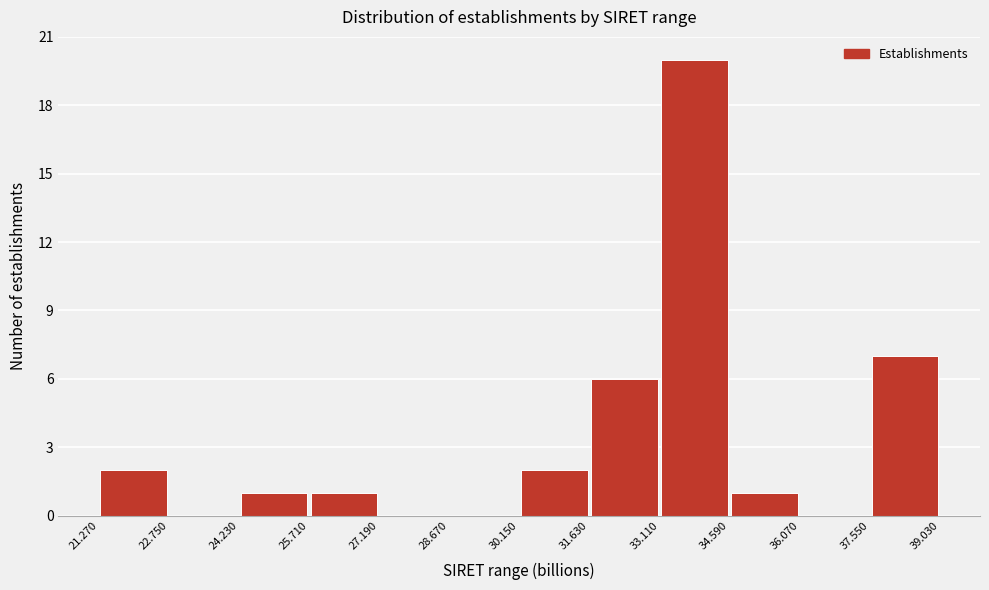

Over which range of the x-axis is the bar tallest?

33.110 to 34.590